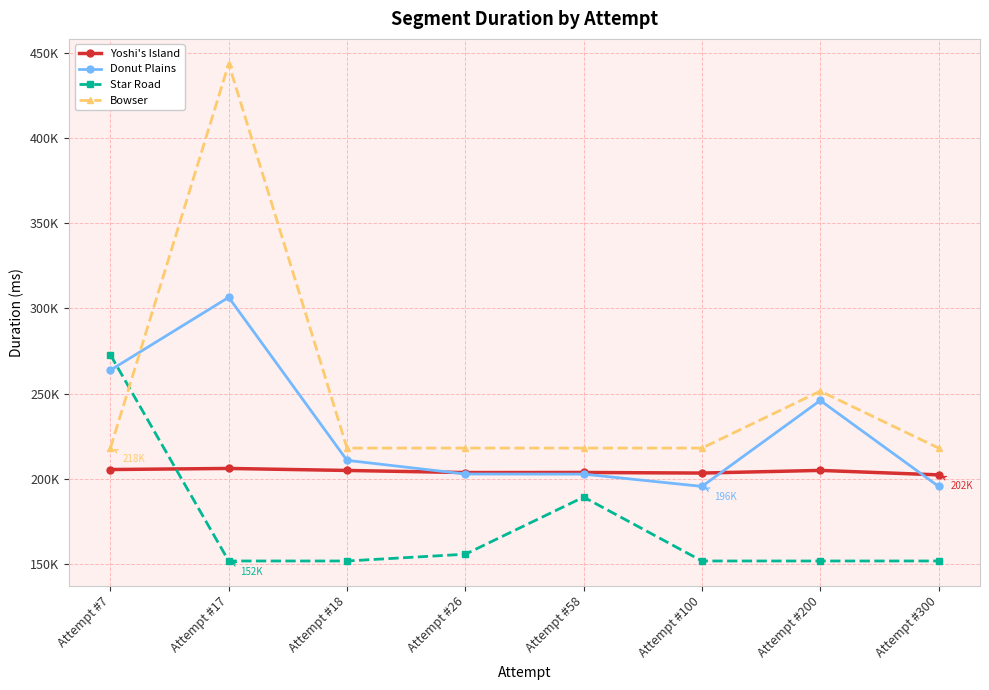

What are all the series names shown in the legend?

Yoshi's Island, Donut Plains, Star Road, Bowser